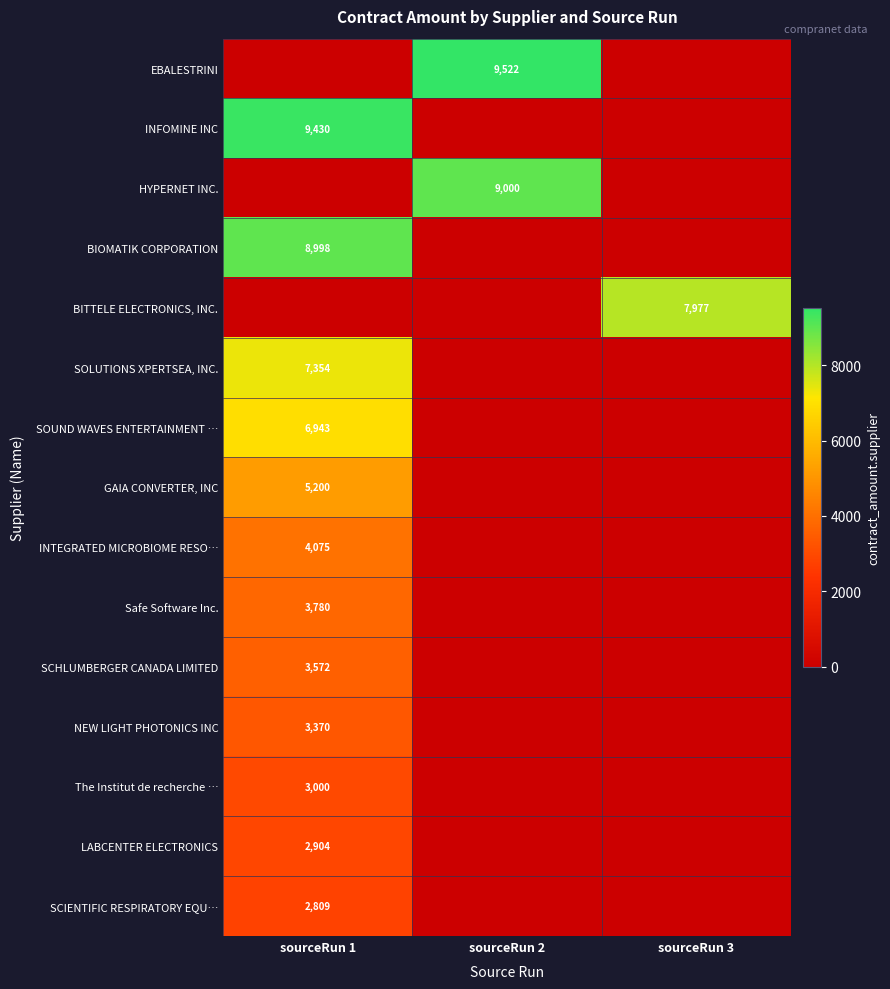

The value of HYPERNET INC. at sourceRun 2 is 9000. True or false?

True